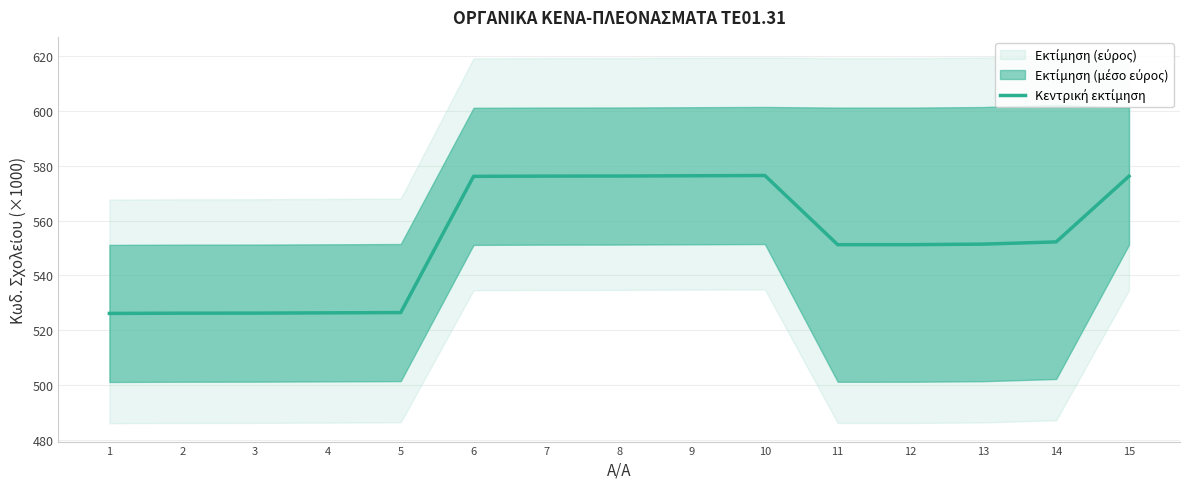

How many interior local valleys (lower than both neighbors) does the data have?

1